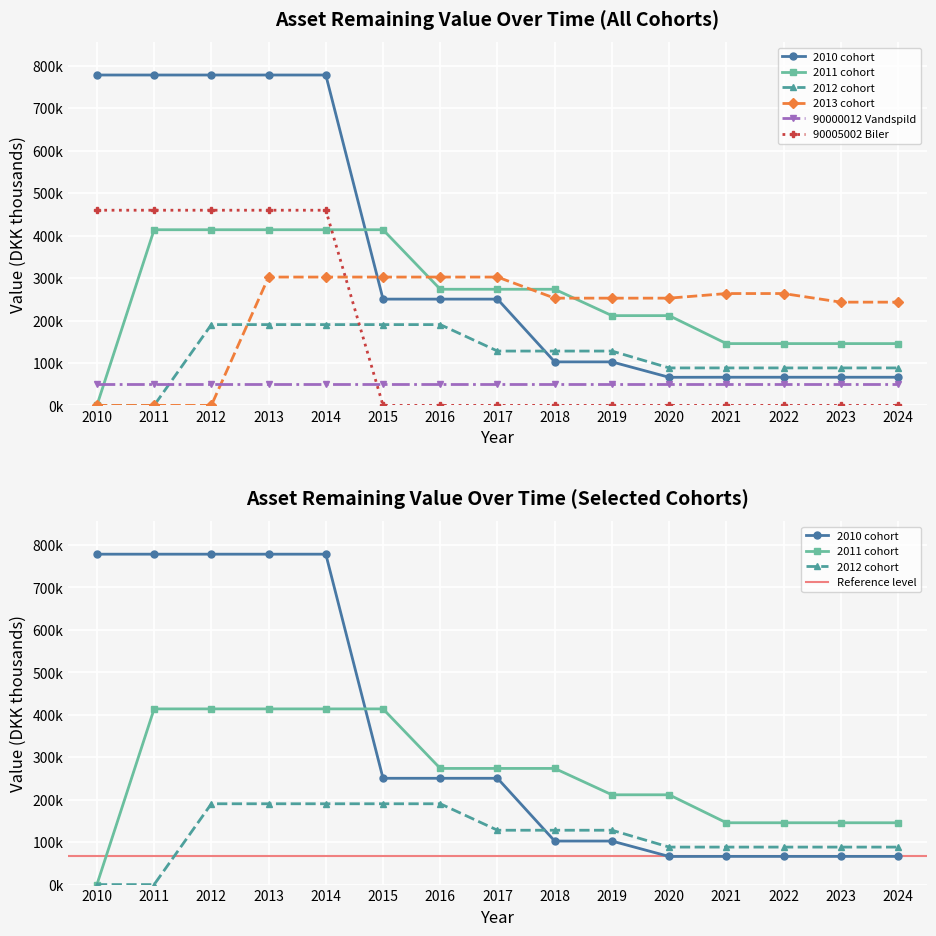

Which category has the lowest value across all series?

2010